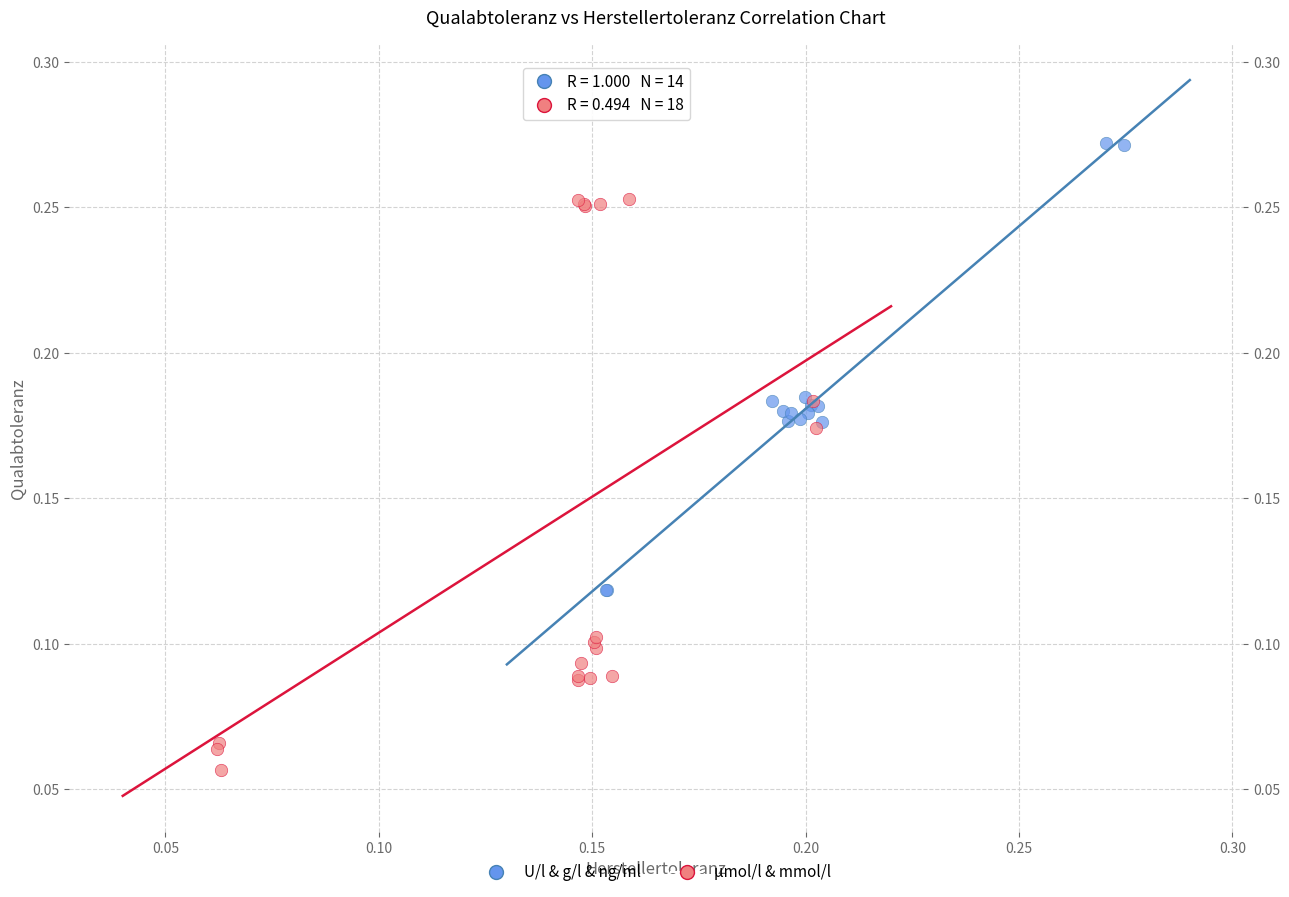

Which series has the largest Y range (max minus min)?

µmol/l & mmol/l